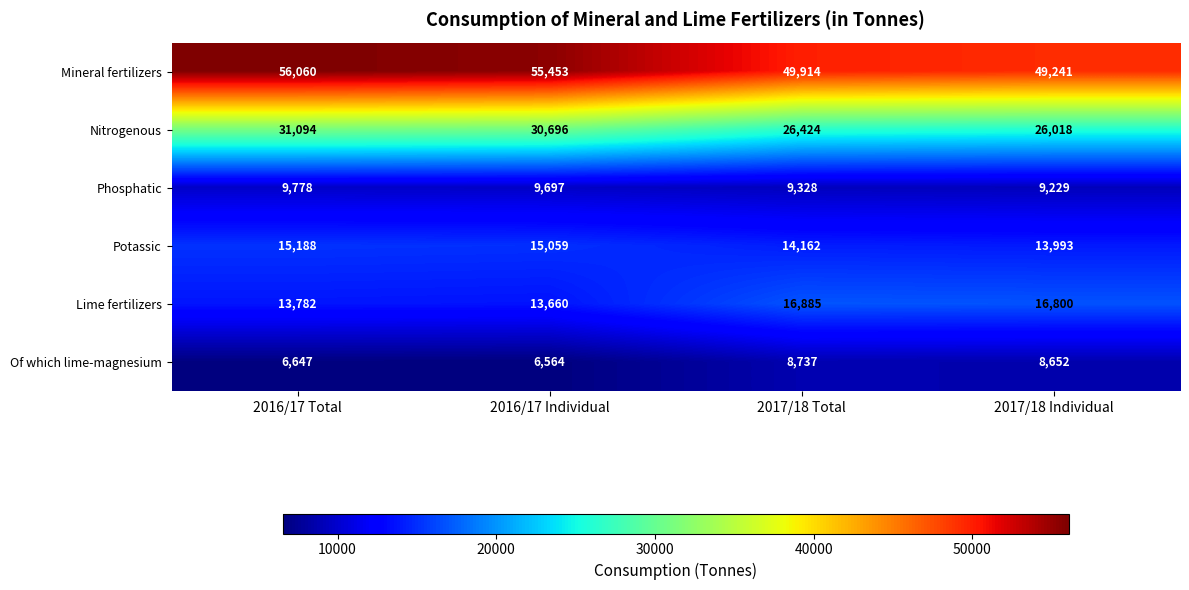

Reading right to left, extract all data points from this chart.

Mineral fertilizers: 49241	49914	55453	56060
Nitrogenous: 26018	26424	30696	31094
Phosphatic: 9229	9328	9697	9778
Potassic: 13993	14162	15059	15188
Lime fertilizers: 16800	16885	13660	13782
Of which lime-magnesium: 8652	8737	6564	6647